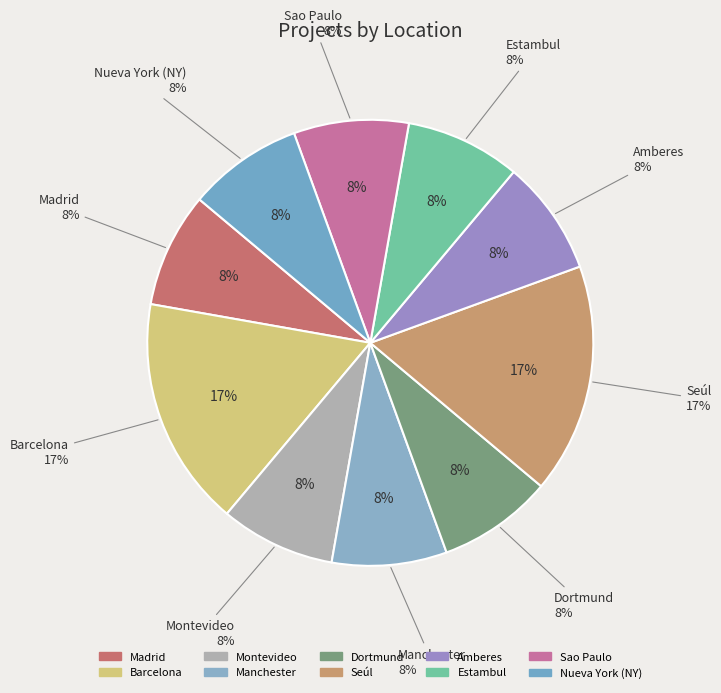

To the nearest percent, what is the average slice percentage?

10%